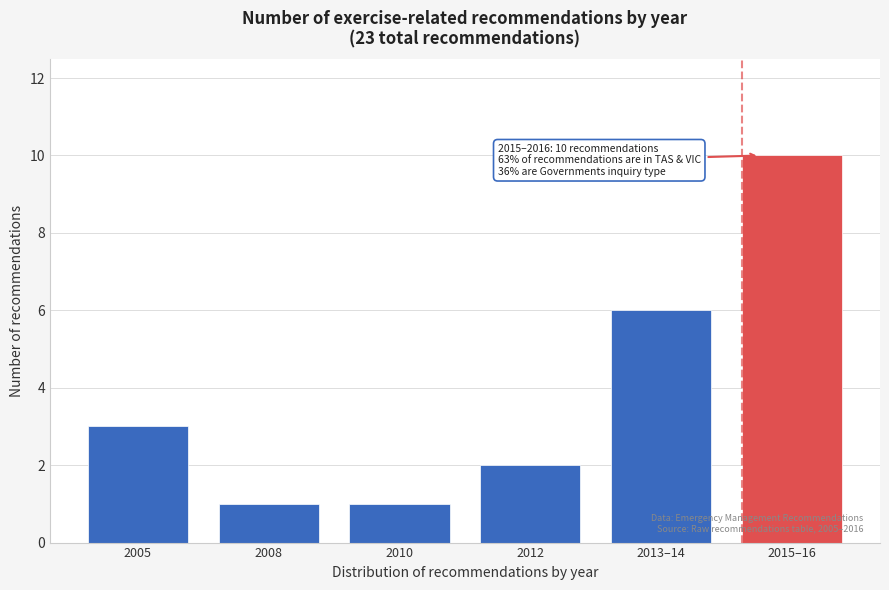

Reading right to left, list all the values displayed in this chart.

10	6	2	1	1	3